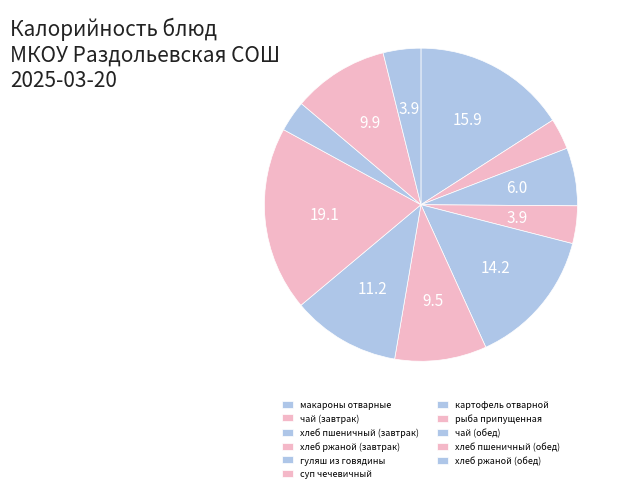

What percentage do хлеб ржаной (завтрак) and хлеб ржаной (обед) together represent?

7.8%